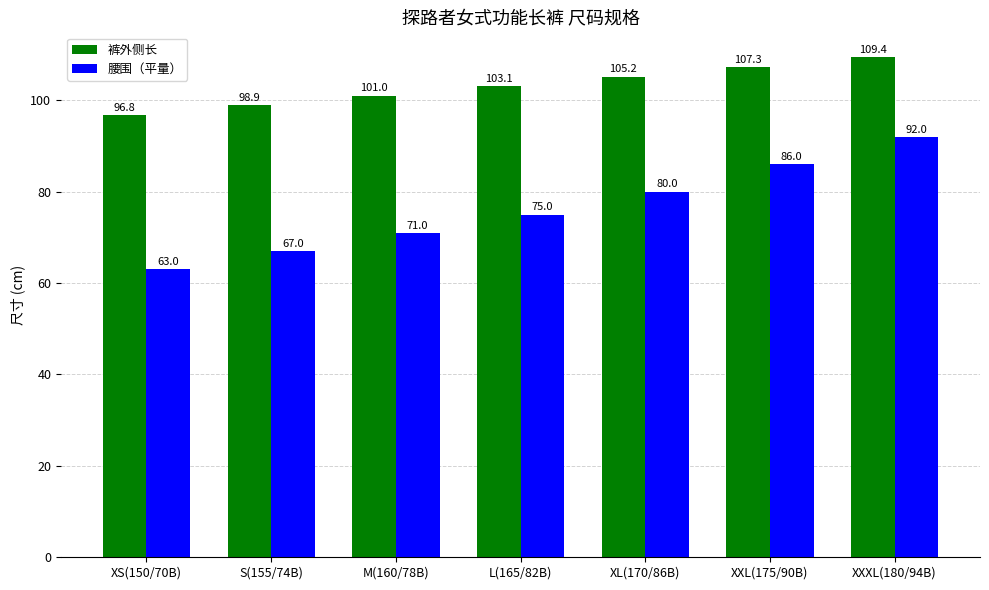

Which series has the widest spread of values?

腰围（平量）